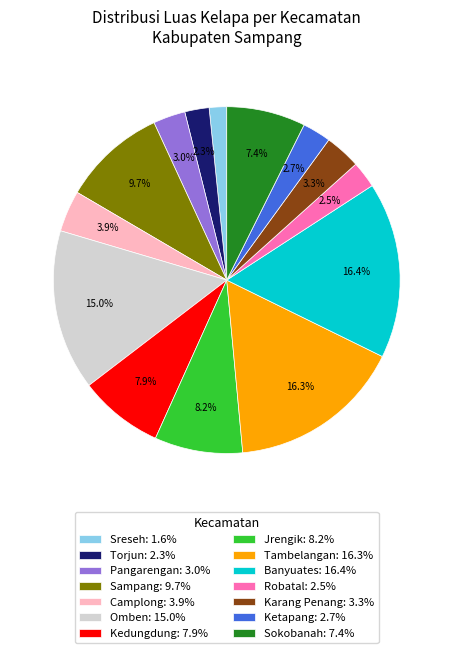

To the nearest percent, what is the combined percentage of Jrengik and Tambelangan?

24%